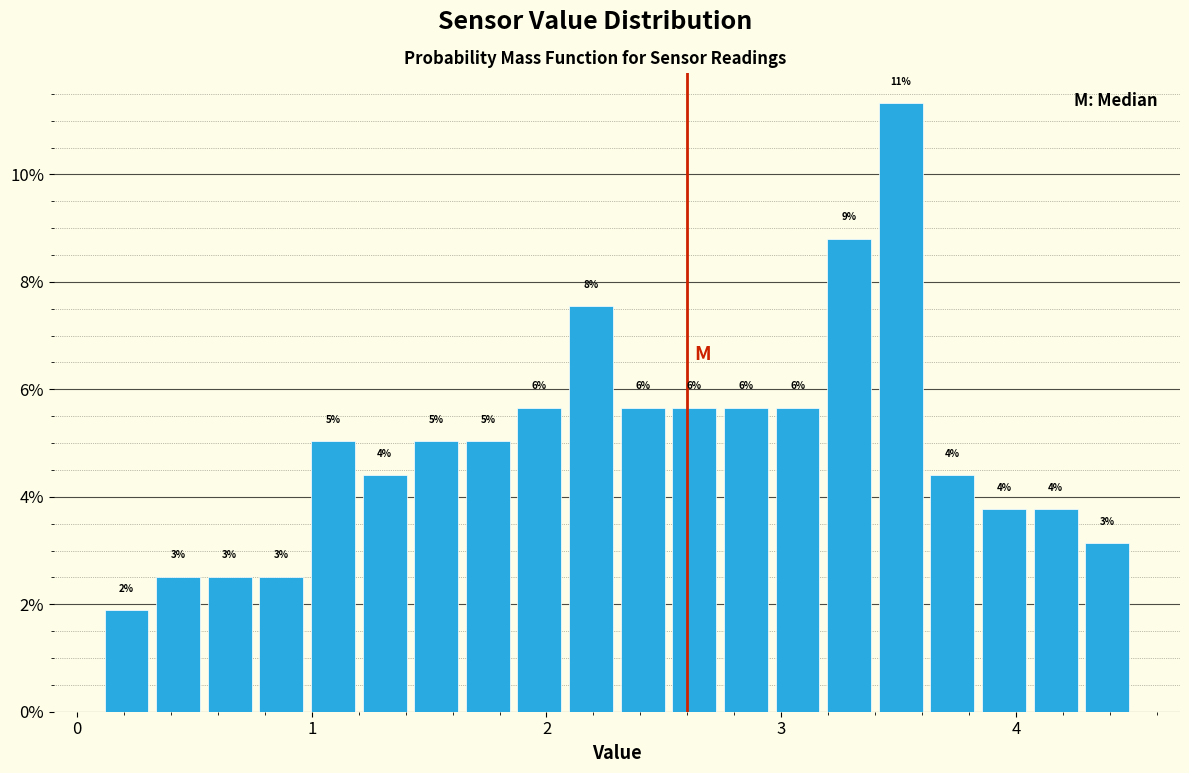

Read against the x-axis, roughly where is the centre of the tallest bar?

3.5